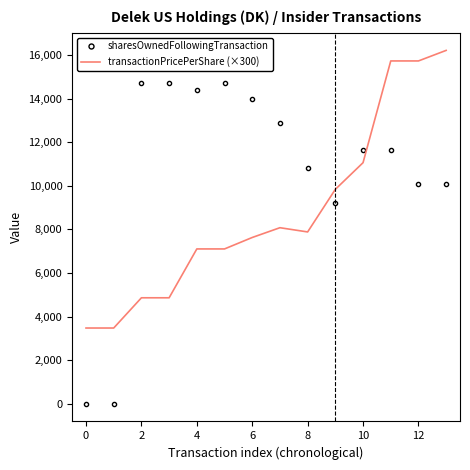

Which series has the largest range (max minus min)?

sharesOwnedFollowingTransaction